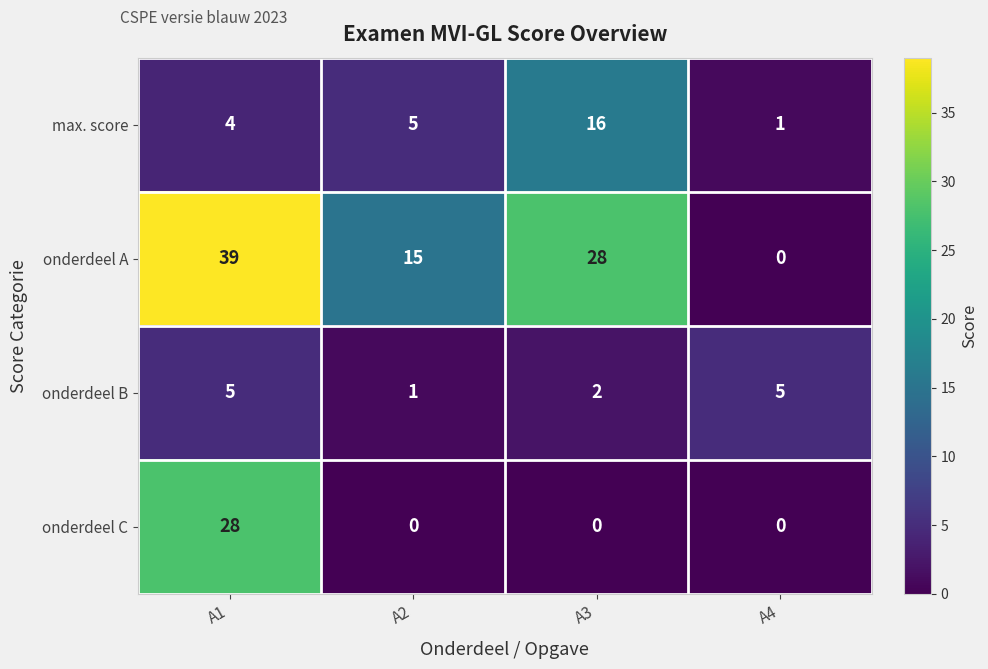

Between A1 and A2, which series saw the biggest shift?

onderdeel C